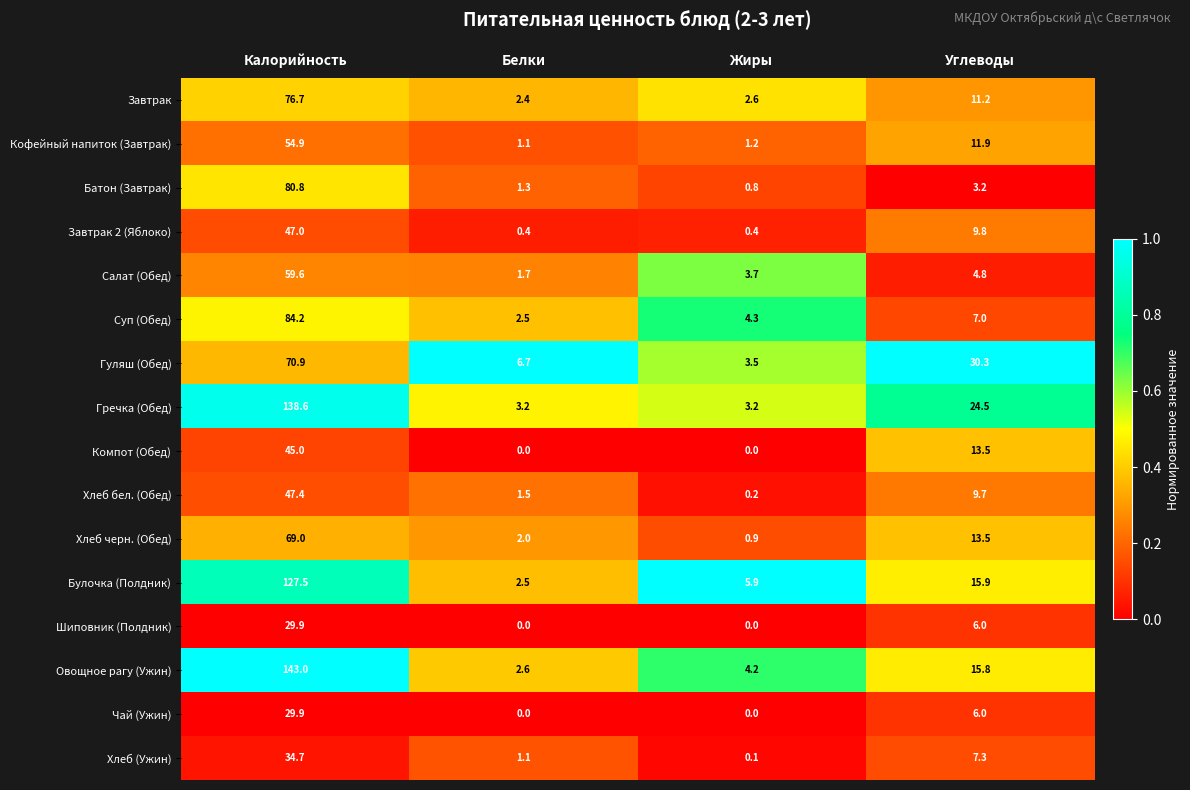

How many data points does each series have?

4